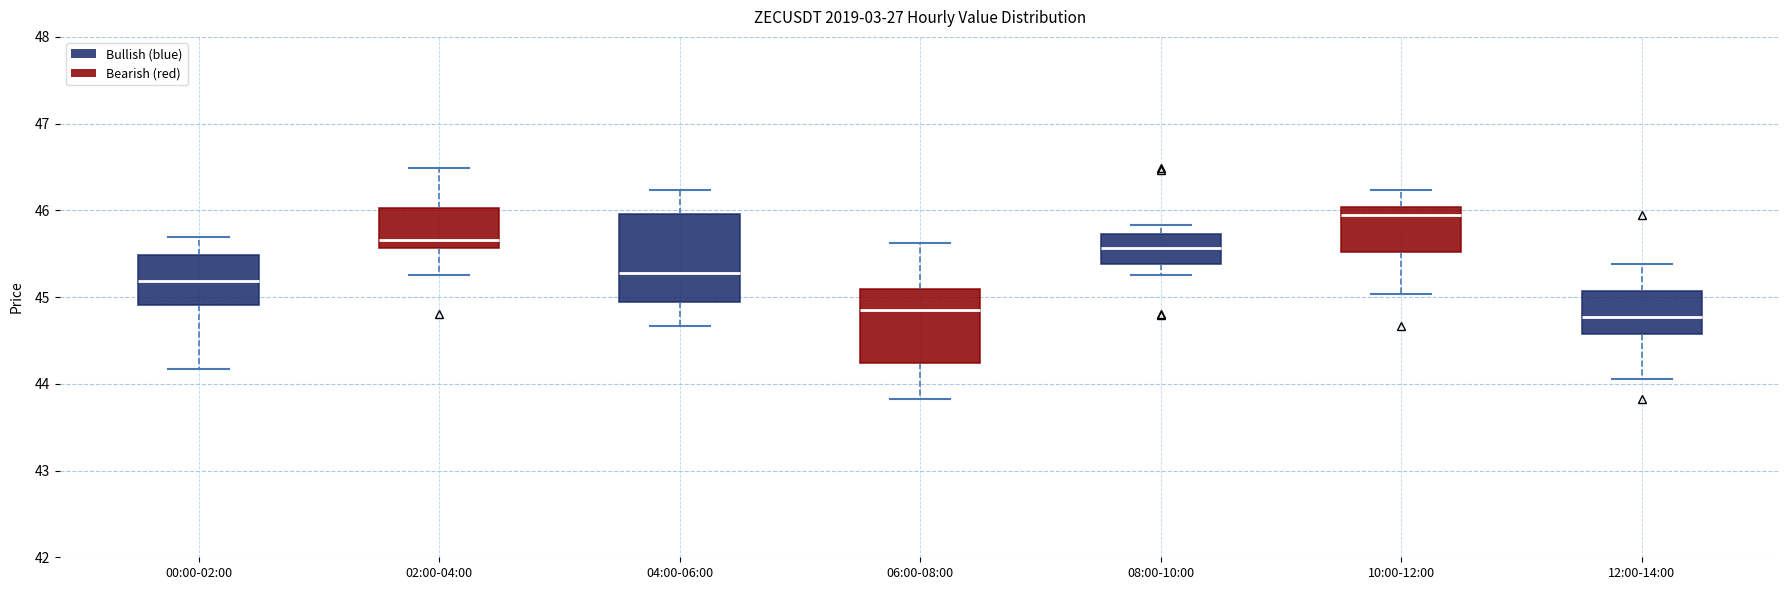

Reading left to right, read every box against the y-axis: the position of its median line, the range the box covers, and the ends of its whiskers. The values are not printed on the chart, so give them approximately, as read against the axis.

00:00-02:00: median 45.2, box 44.9 to 45.5, whiskers 44.2 to 45.7
02:00-04:00: median 45.7, box 45.6 to 46.0, whiskers 45.3 to 46.5
04:00-06:00: median 45.3, box 44.9 to 46.0, whiskers 44.7 to 46.2
06:00-08:00: median 44.9, box 44.2 to 45.1, whiskers 43.8 to 45.6
08:00-10:00: median 45.6, box 45.4 to 45.7, whiskers 45.3 to 45.8
10:00-12:00: median 46.0 (just below the box's upper edge), box 45.5 to 46.0, whiskers 45.0 to 46.2
12:00-14:00: median 44.8, box 44.6 to 45.1, whiskers 44.1 to 45.4